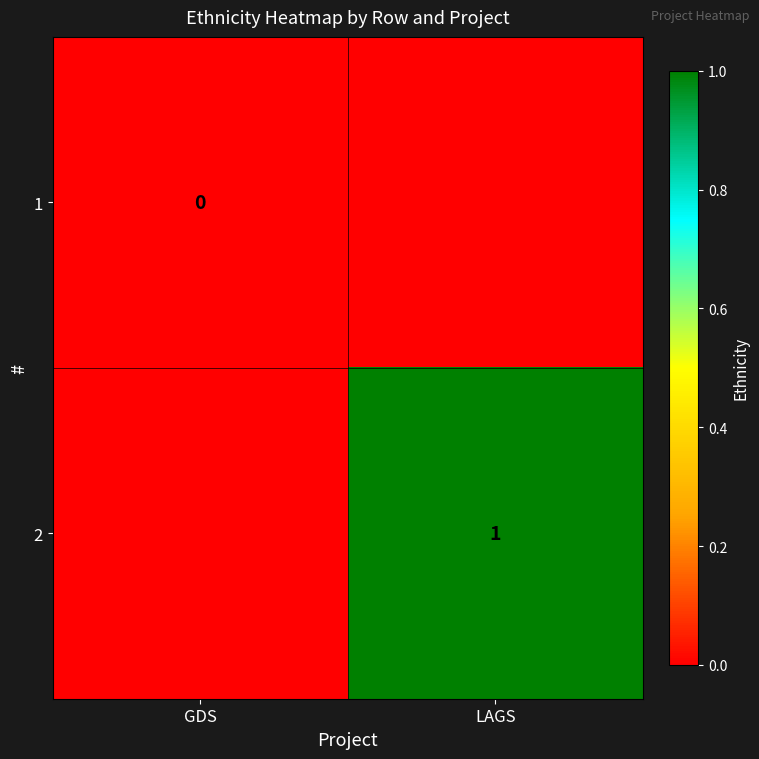

Is the value of 1 at GDS greater than the value of 2 at LAGS?

No